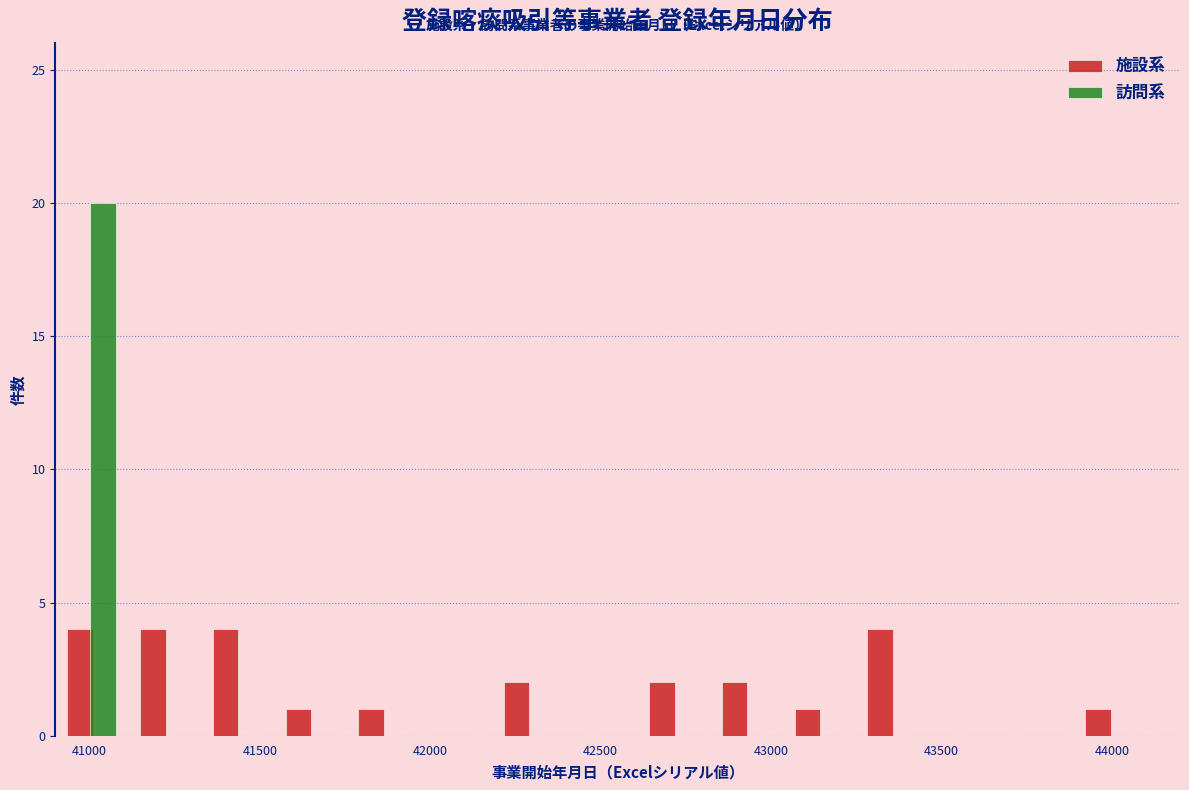

Reading left to right, list every range on the x-axis with the height of the bar of each series over it. Neither the bar edges nor the heights are printed on the chart, so give them approximately, as read against the axes.

40900 to 41100: 施設系=4	訪問系=20
41100 to 41350: 施設系=4	訪問系=0
41350 to 41550: 施設系=4	訪問系=0
41550 to 41750: 施設系=1	訪問系=0
41750 to 41950: 施設系=1	訪問系=0
41950 to 42200: 施設系=0	訪問系=0
42200 to 42400: 施設系=2	訪問系=0
42400 to 42600: 施設系=0	訪問系=0
42600 to 42800: 施設系=2	訪問系=0
42800 to 43050: 施設系=2	訪問系=0
43050 to 43250: 施設系=1	訪問系=0
43250 to 43450: 施設系=4	訪問系=0
43450 to 43650: 施設系=0	訪問系=0
43650 to 43900: 施設系=0	訪問系=0
43900 to 44100: 施設系=1	訪問系=0